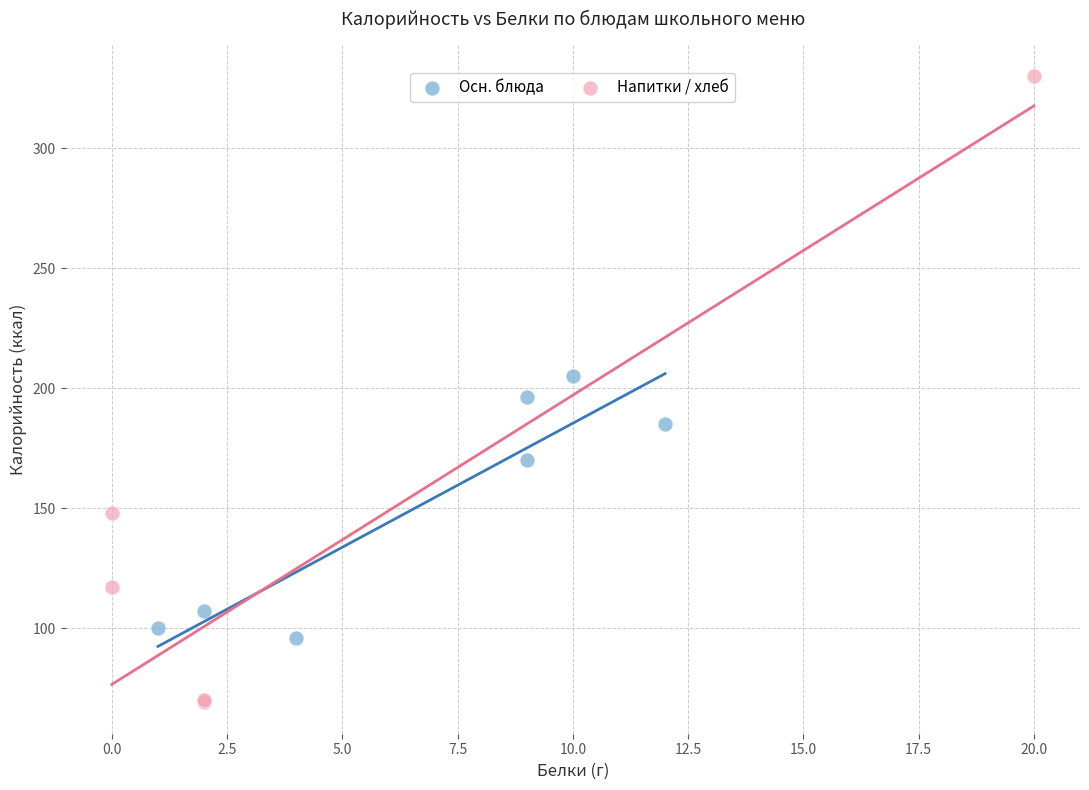

Which series has the largest Y range (max minus min)?

Напитки / хлеб